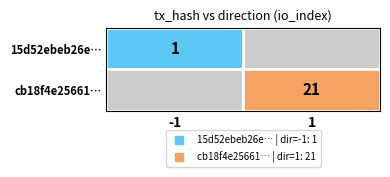

Is the value of 15d52ebeb26e0b83c97fc117d42ec147e5dde61 at 1 greater than the value of cb18f4e25661cced13edb9c129df4622a01cf47 at 1?

No